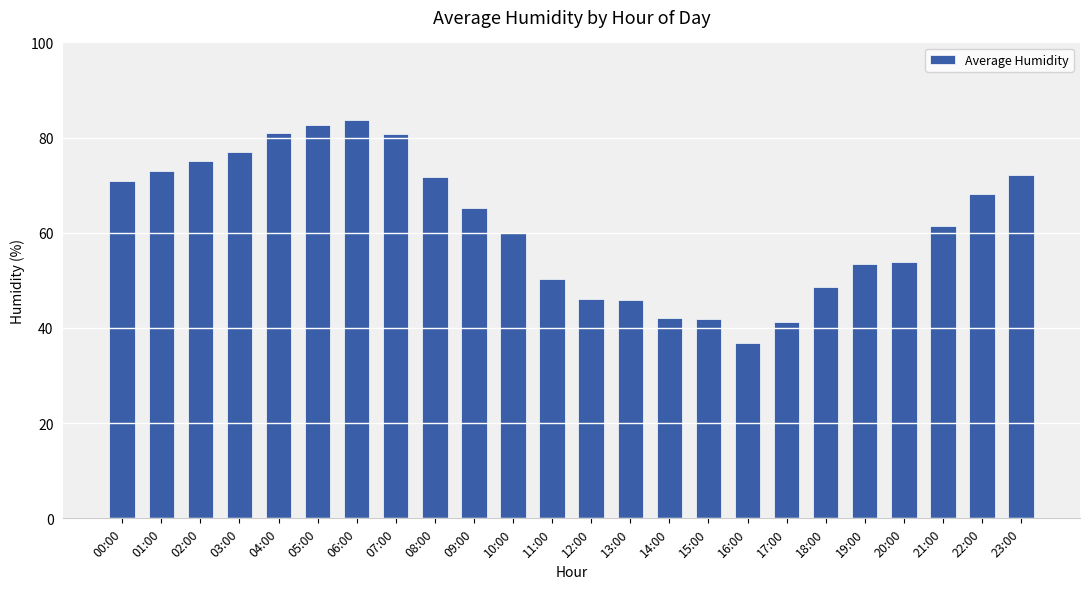

How many values are below 65?

12